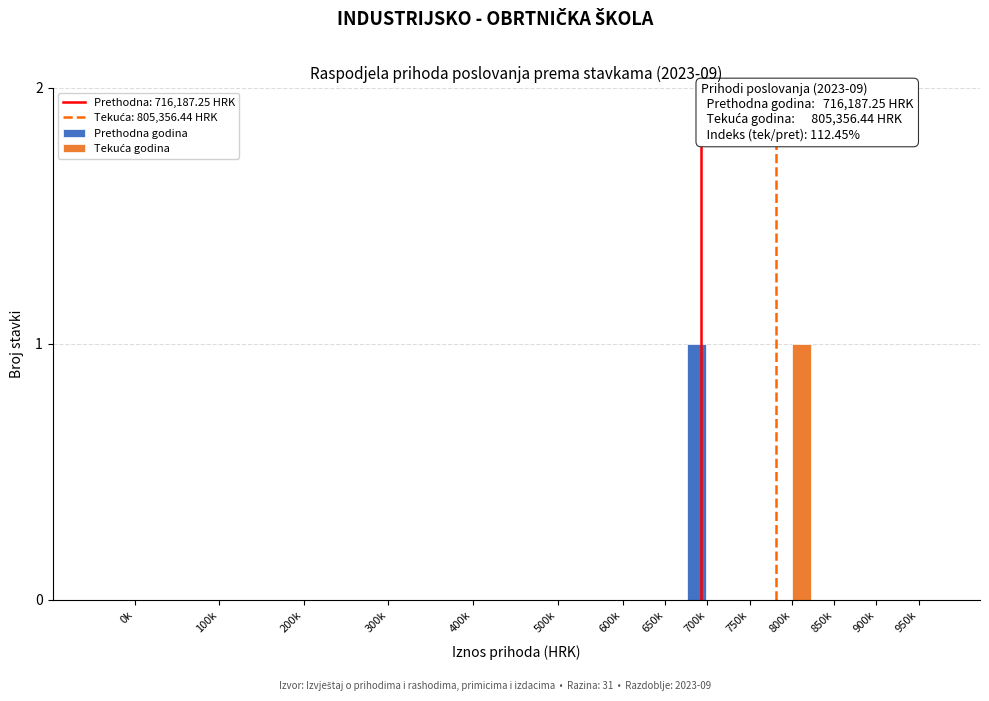

The value of Prethodna godina at 100k is 0. True or false?

True